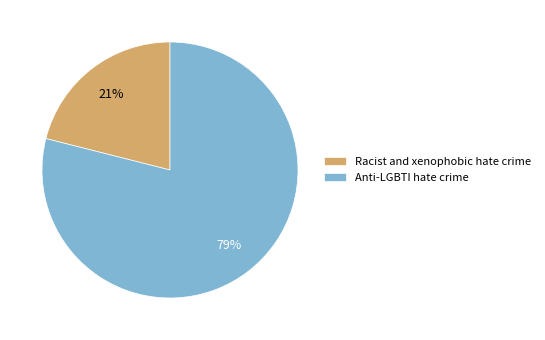

The Racist and xenophobic hate crime slice represents 31% of the pie. True or false?

False